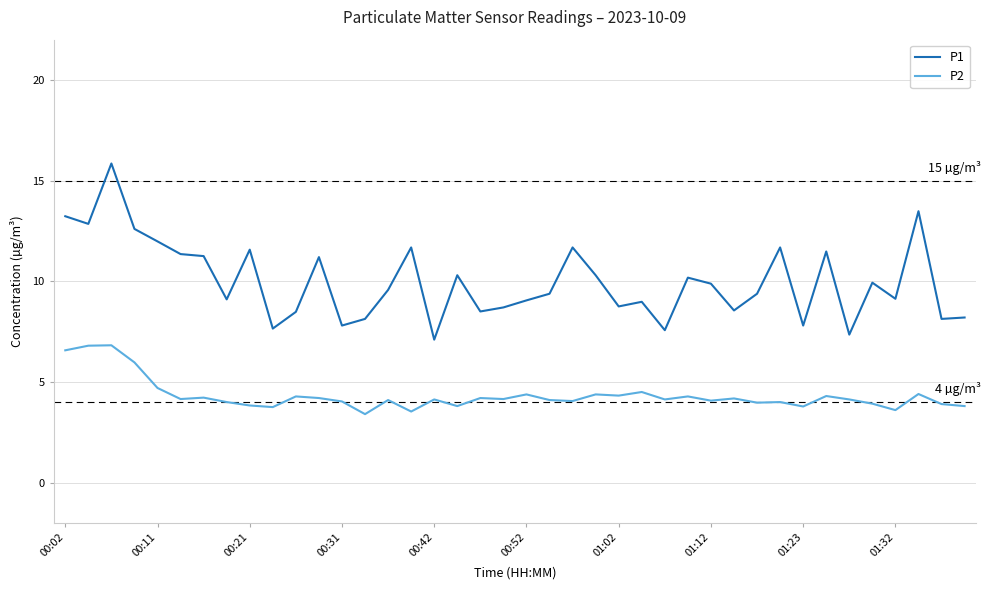

What is the highest value of the P2 series?

6.8